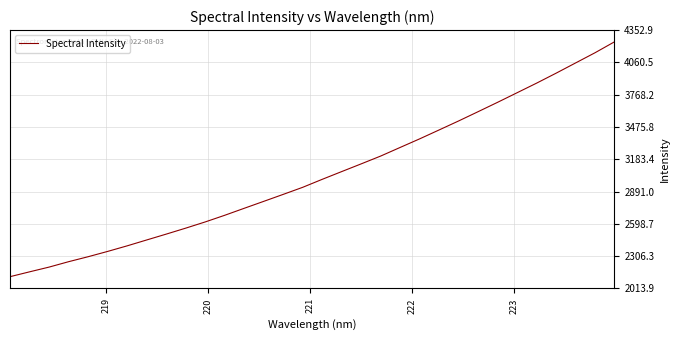

What is the difference between the maximum and minimum values?

2126.4